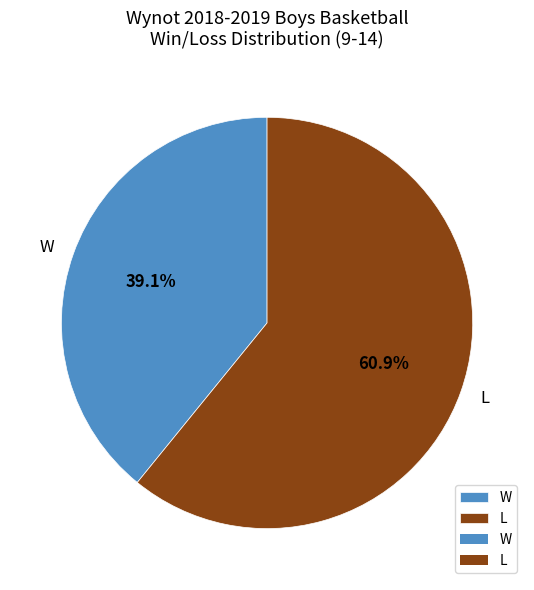

Is there any slice that represents more than half of the pie?

Yes